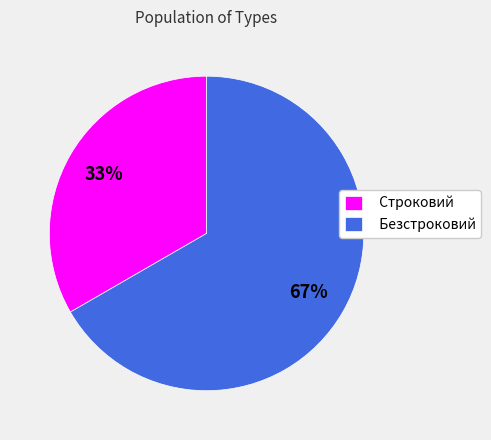

To the nearest percent, what is the combined percentage of Строковий and Безстроковий?

100%